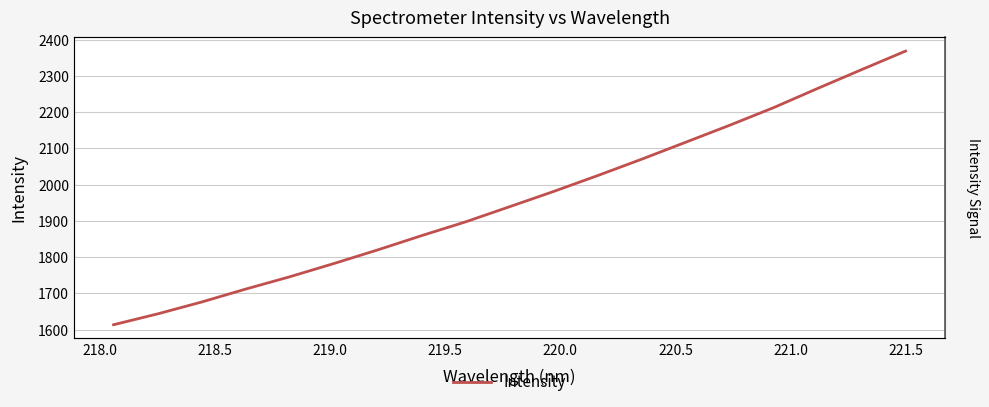

True or false: there are more than 0 points higher than both neighbors.

False